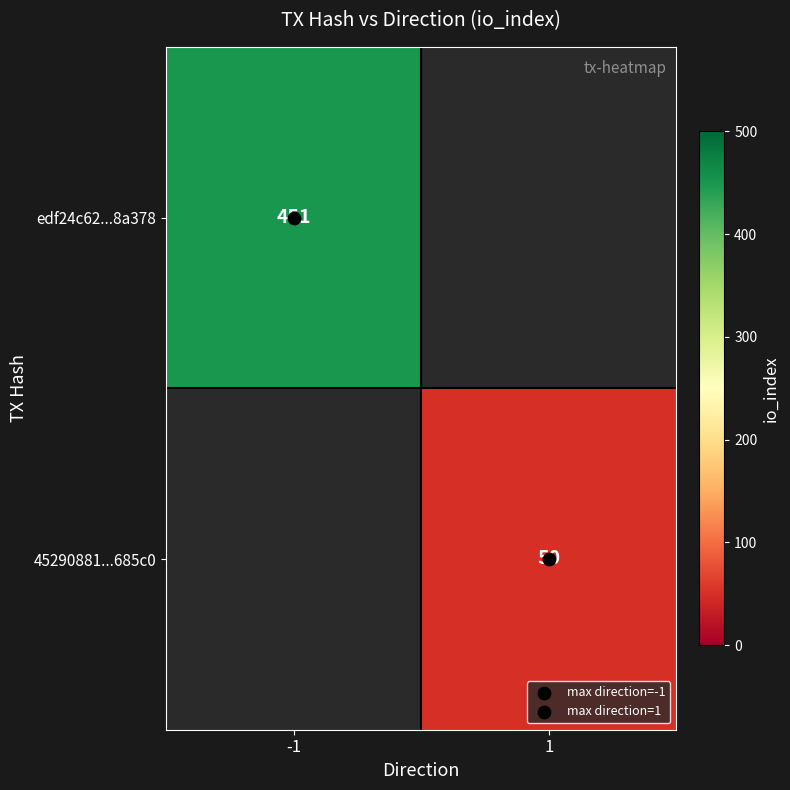

At how many categories does at least one series exceed 80?

1